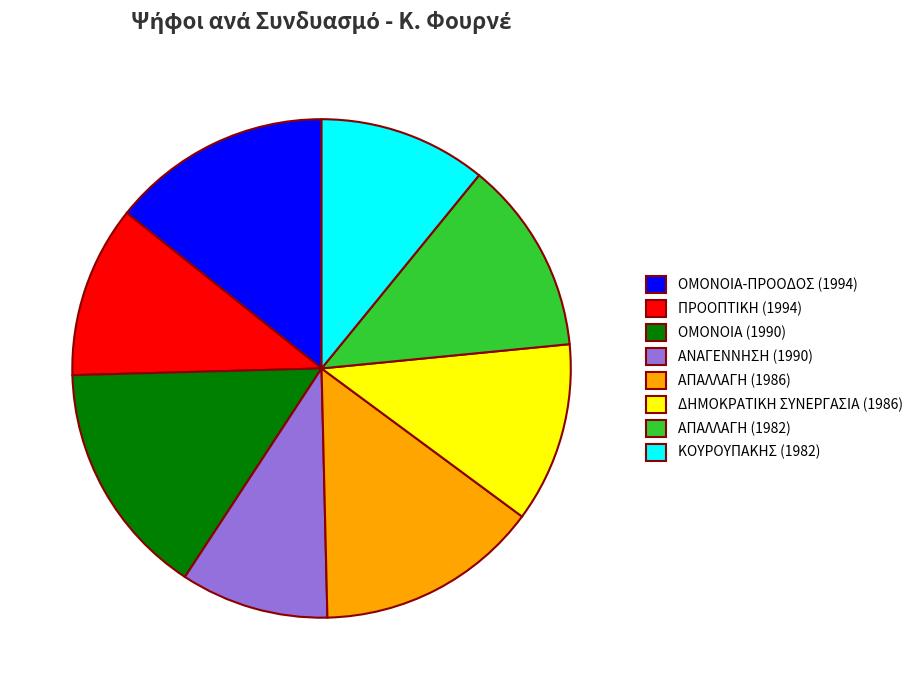

Which slice is the smallest?

ΑΝΑΓΕΝΝΗΣΗ (1990)